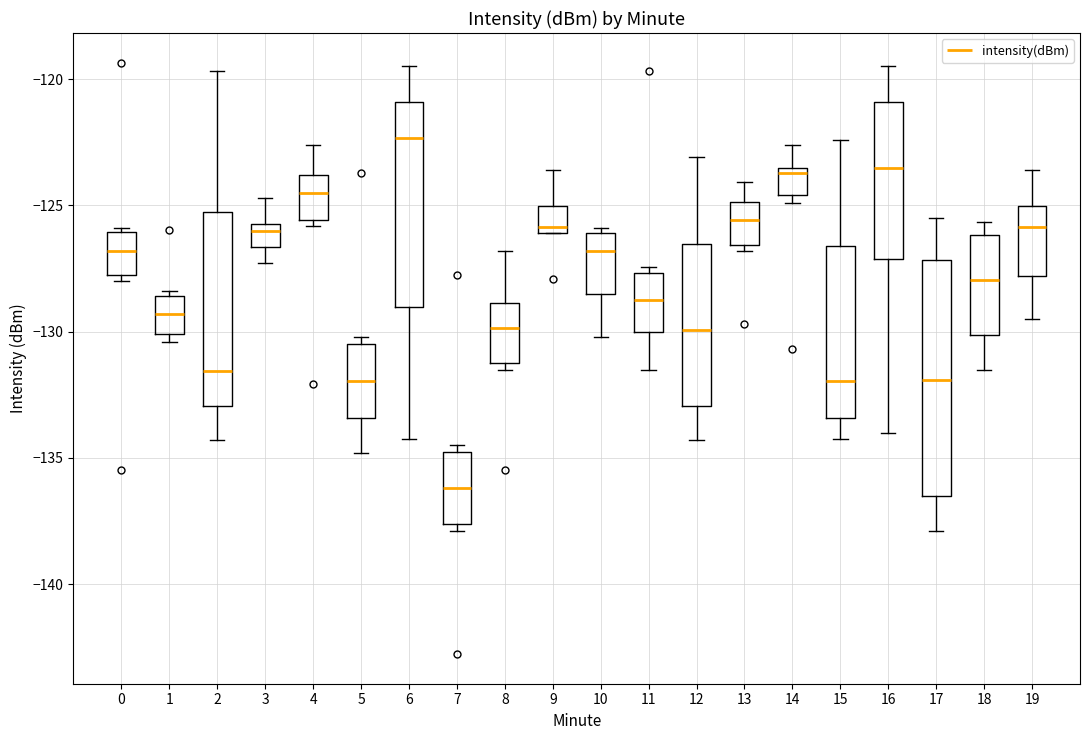

Reading left to right, transcribe this box plot: for each box, give where its median line is, the range the box spans, and where its two whiskers end, as read against the y-axis. The values are not printed on the chart, so give them approximately, as read against the axis.

0: median -127.0, box -128.0 to -126.0, whiskers -128.0 (just below the box's lower edge) to -126.0 (just above the box's upper edge)
1: median -129.5, box -130.0 to -128.5, whiskers -130.5 to -128.5 (just above the box's upper edge)
2: median -131.5, box -133.0 to -125.5, whiskers -134.5 to -119.5
3: median -126.0, box -126.5 to -125.5, whiskers -127.5 to -124.5
4: median -124.5, box -125.5 to -124.0, whiskers -126.0 to -122.5
5: median -132.0, box -133.5 to -130.5, whiskers -135.0 to -130.0
6: median -122.5, box -129.0 to -121.0, whiskers -134.5 to -119.5
7: median -136.0, box -137.5 to -135.0, whiskers -138.0 to -134.5
8: median -130.0, box -131.0 to -129.0, whiskers -131.5 to -127.0
9: median -126.0 (just above the box's lower edge), box -126.0 to -125.0, whiskers -126.0 to -123.5
10: median -127.0, box -128.5 to -126.0, whiskers -130.0 to -126.0 (just above the box's upper edge)
11: median -128.5, box -130.0 to -127.5, whiskers -131.5 to -127.5 (just above the box's upper edge)
12: median -130.0, box -133.0 to -126.5, whiskers -134.5 to -123.0
13: median -125.5, box -126.5 to -125.0, whiskers -127.0 to -124.0
14: median -123.5 (just below the box's upper edge), box -124.5 to -123.5, whiskers -125.0 to -122.5
15: median -132.0, box -133.5 to -126.5, whiskers -134.5 to -122.5
16: median -123.5, box -127.0 to -121.0, whiskers -134.0 to -119.5
17: median -132.0, box -136.5 to -127.0, whiskers -138.0 to -125.5
18: median -128.0, box -130.0 to -126.0, whiskers -131.5 to -125.5
19: median -126.0, box -128.0 to -125.0, whiskers -129.5 to -123.5